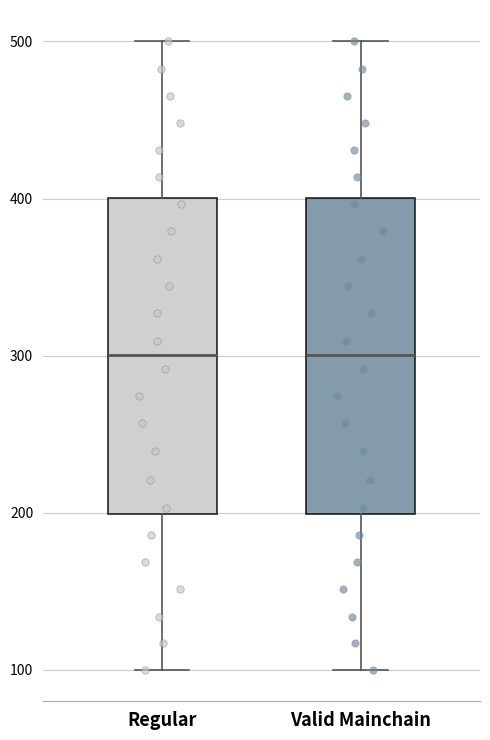

Reading left to right, read every box against the y-axis: the position of its median line, the range the box covers, and the ends of its whiskers. The values are not printed on the chart, so give them approximately, as read against the axis.

Regular: median 300, box 200 to 400, whiskers 100 to 500
Valid Mainchain: median 300, box 200 to 400, whiskers 100 to 500